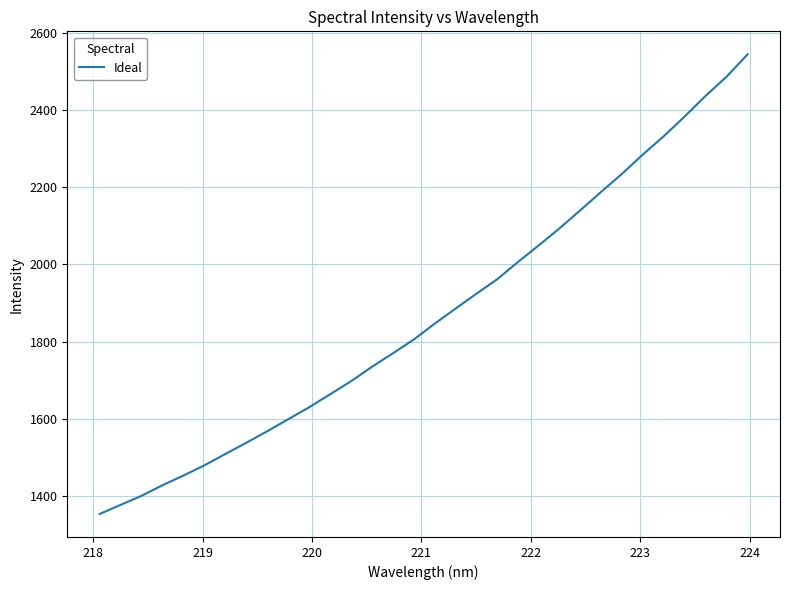

Does the chart have visible grid lines?

Yes